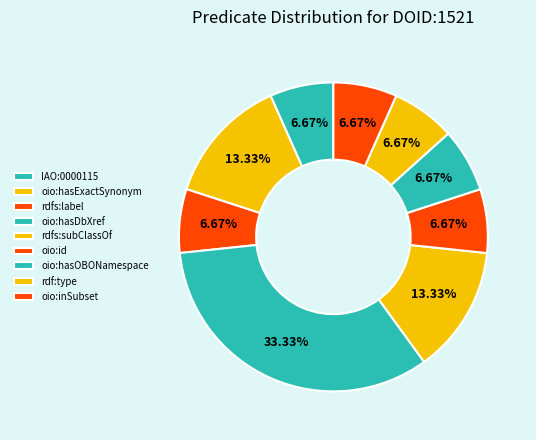

Is it true that IAO:0000115 is 17% of the pie?

False